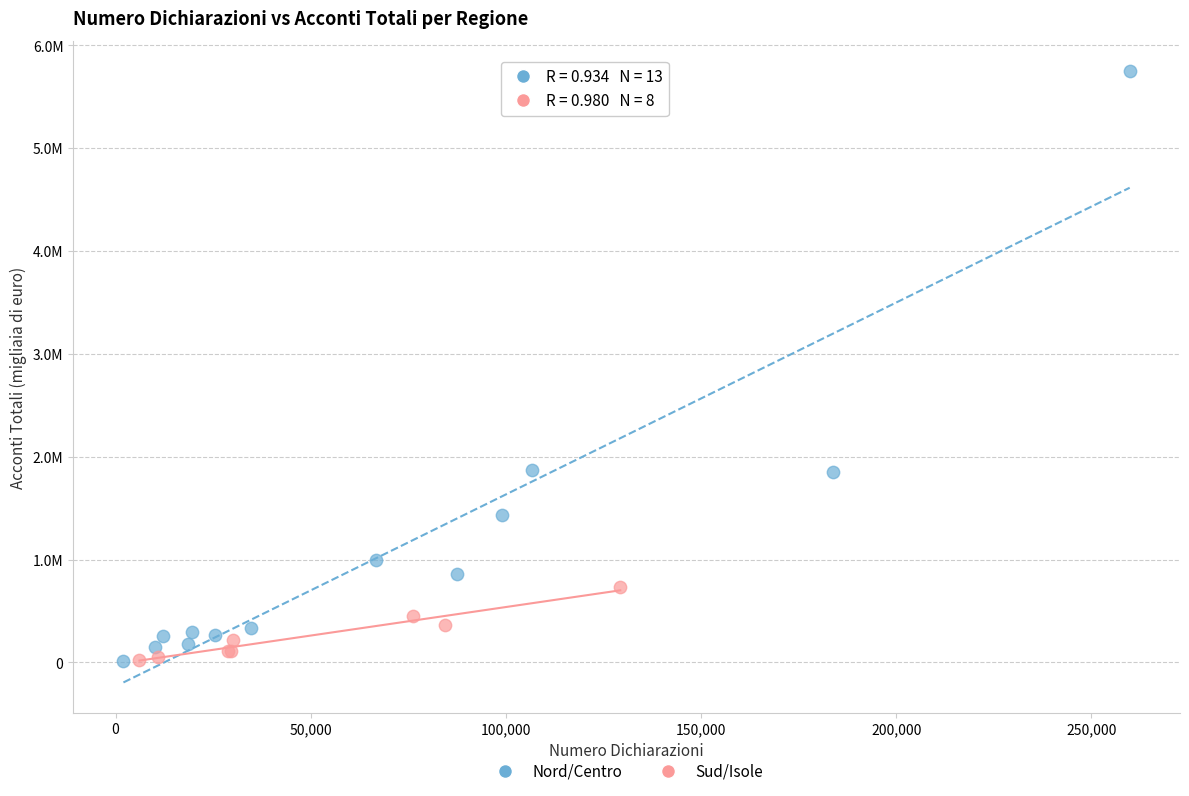

Which series reaches the maximum Y coordinate?

Nord/Centro